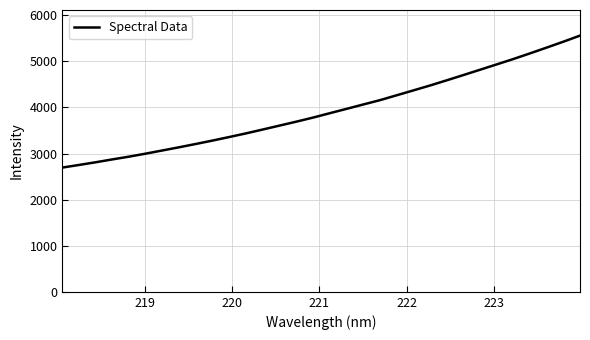

Reading left to right, transcribe all the data shown in this chart.

2695.8	2752.9	2811.2	2873.6	2933.5	2999.2	3067.9	3137.1	3208.8	3282.7	3359.6	3438.4	3522.0	3606.7	3691.7	3780.1	3874.6	3968.6	4063.4	4157.2	4262.8	4368.3	4475.1	4587.2	4701.5	4817.1	4933.1	5050.2	5172.6	5298.3	5425.8	5558.0